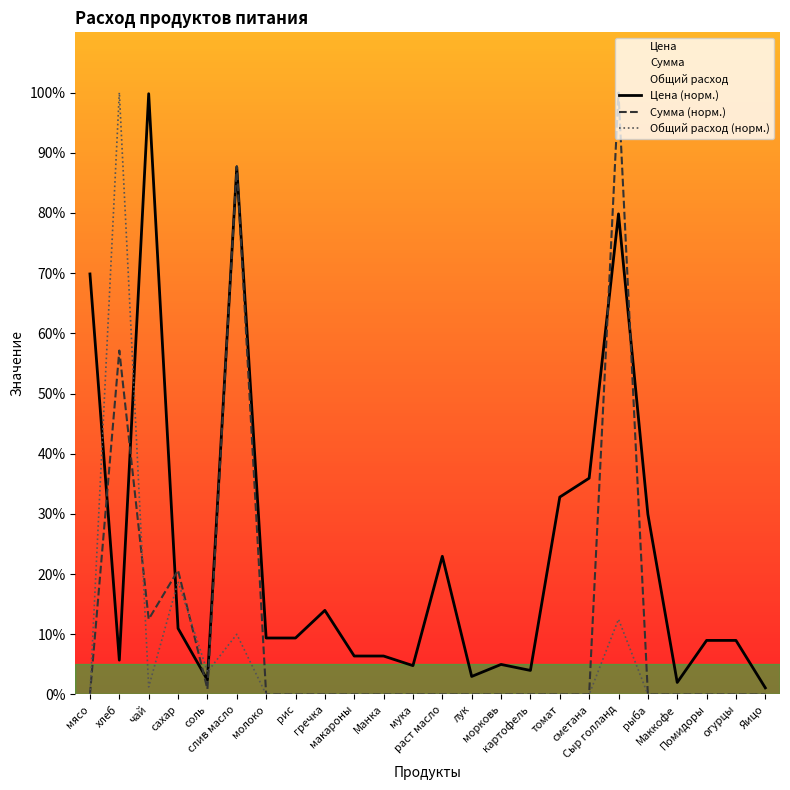

Where do Общий расход (норм.) and Сумма (норм.) first cross each other?

хлеб and чай